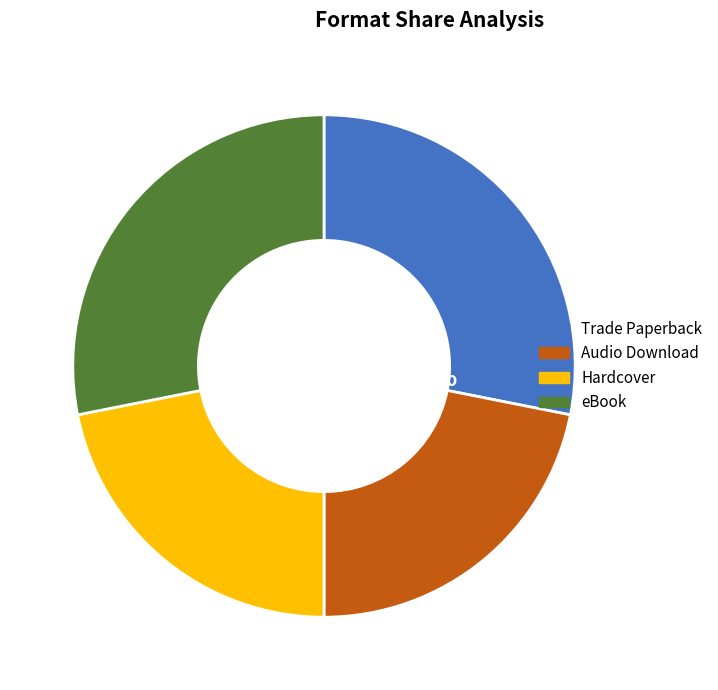

What is the ratio of the value at Hardcover to the value at eBook?

0.8